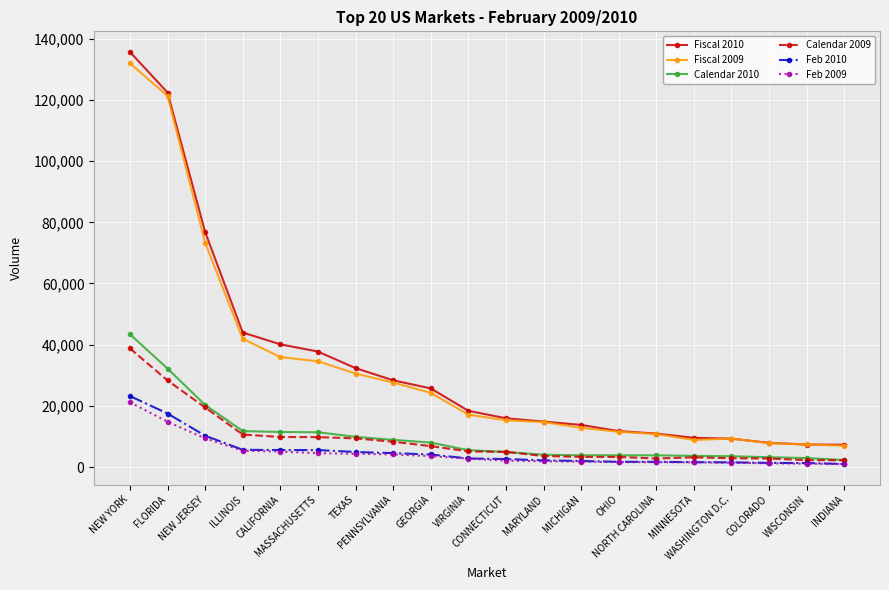

Which series has the largest range (max minus min)?

Fiscal 2010